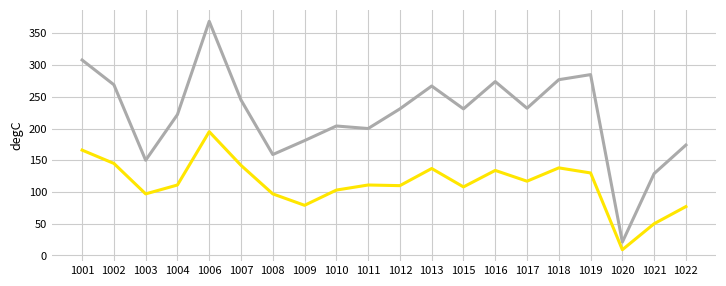

Which category has the lowest value across all series?

1020